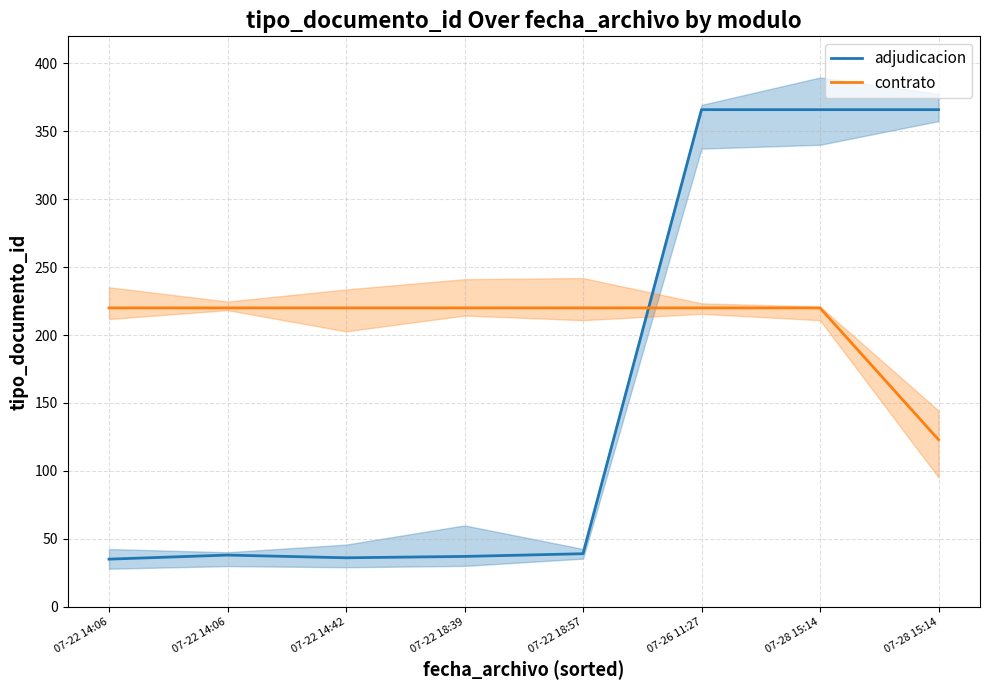

After their last crossing, which series has the higher values: contrato or adjudicacion?

adjudicacion